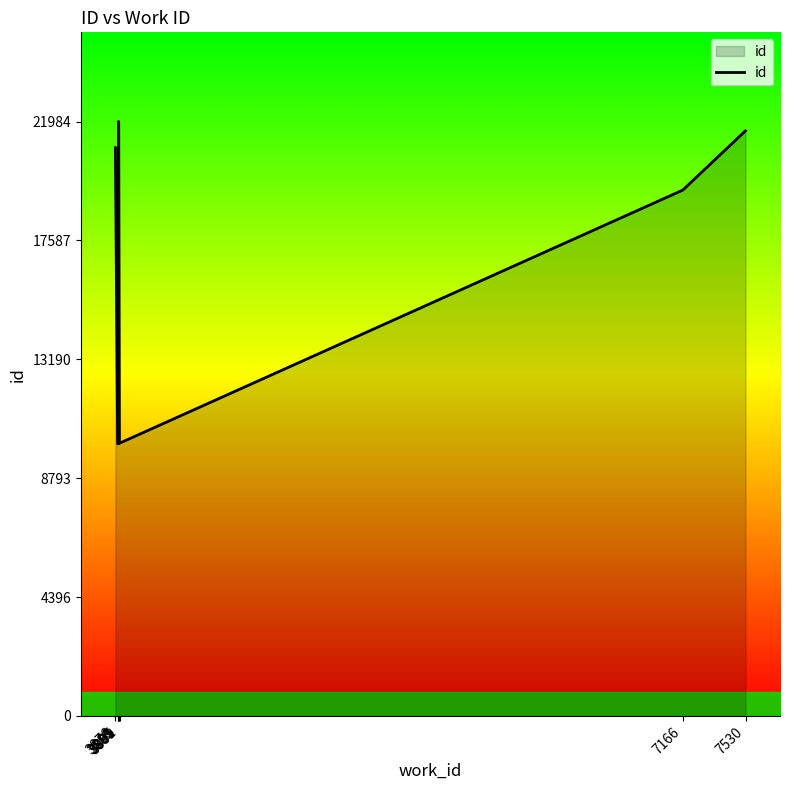

What is the value of the 6th point from the left?

10073